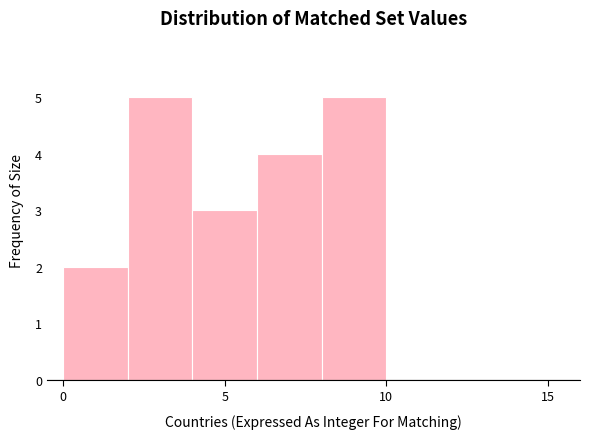

Reading left to right, transcribe this chart: for each bar, give the range it covers on the x-axis and its height. The values are not printed on the chart, so give them approximately, as read against the axis.

0 to 2: 2
2 to 4: 5
4 to 6: 3
6 to 8: 4
8 to 10: 5
10 to 12: 0
12 to 14: 0
14 to 16: 0